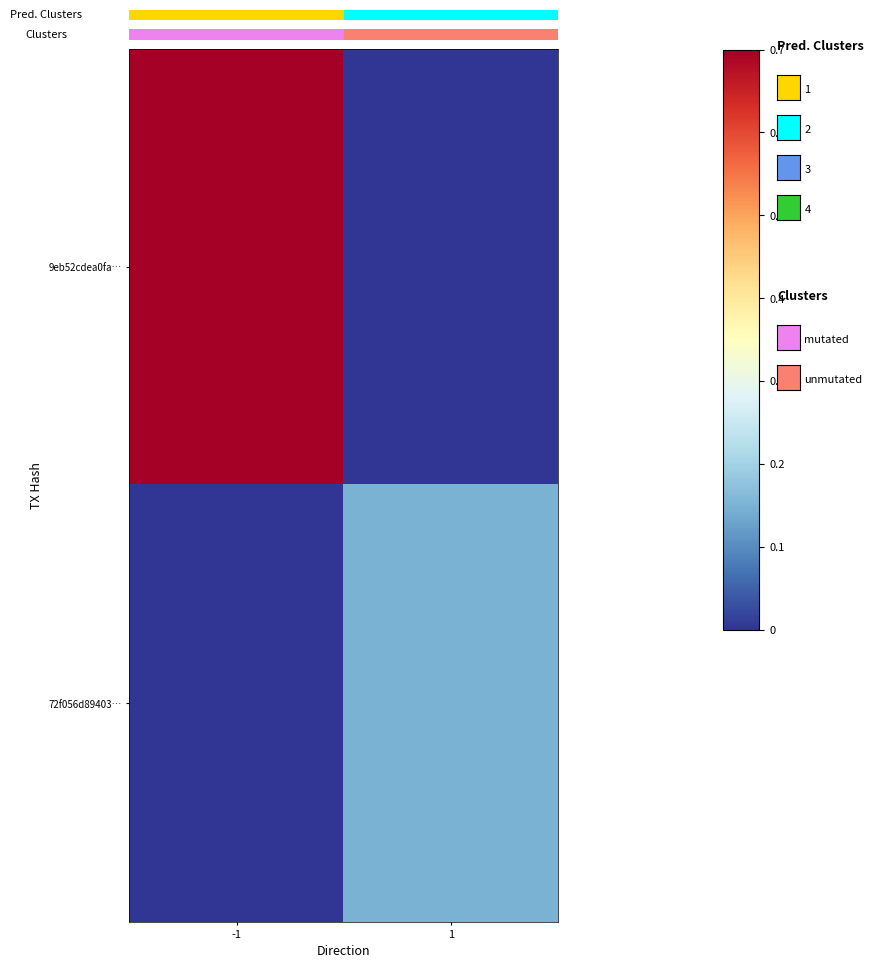

At how many categories does at least one series exceed 0?

2